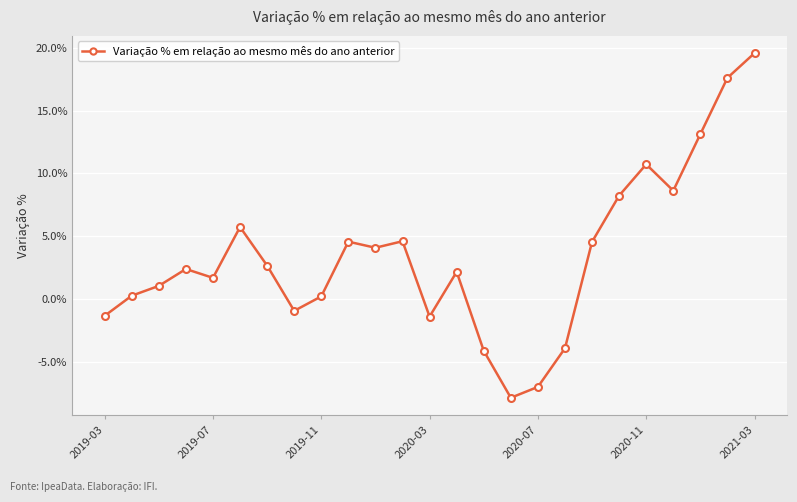

Does the chart have visible grid lines?

Yes